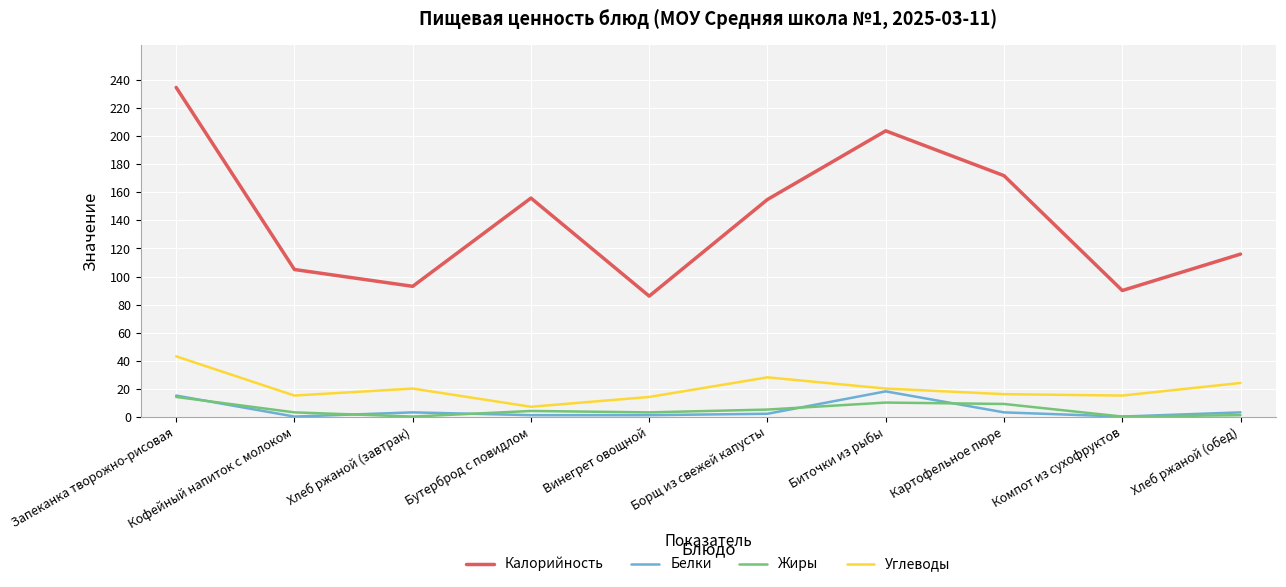

What are all the series names shown in the legend?

Калорийность, Белки, Жиры, Углеводы